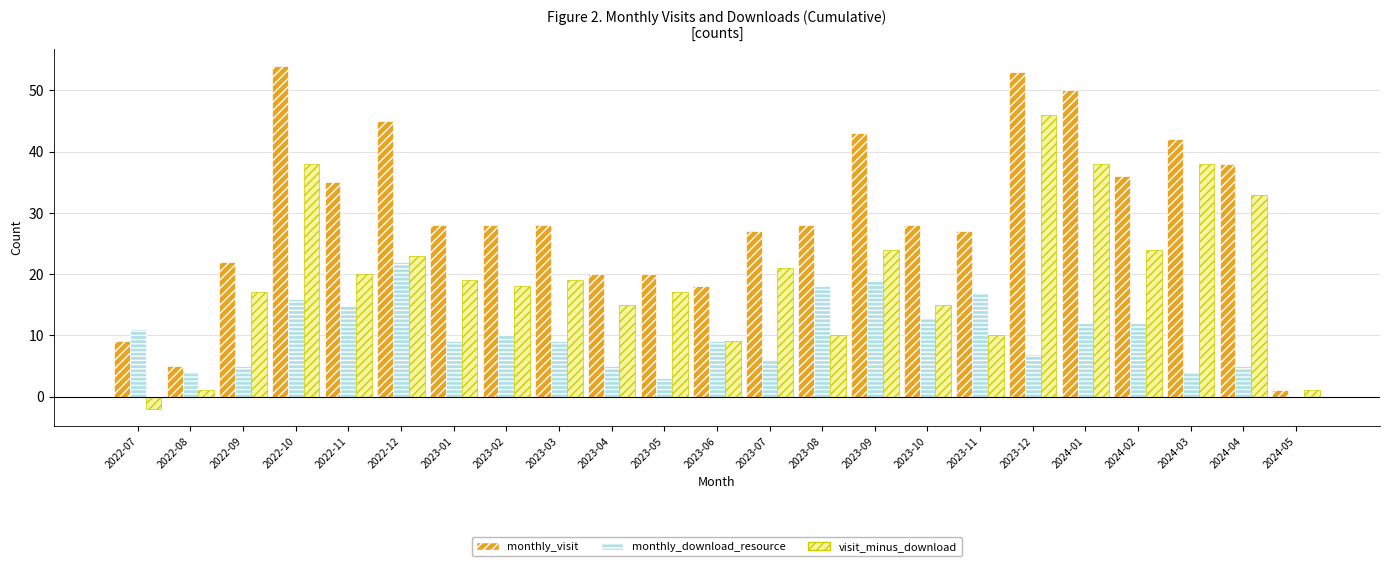

At which category is the sum across all series the highest?

2022-10